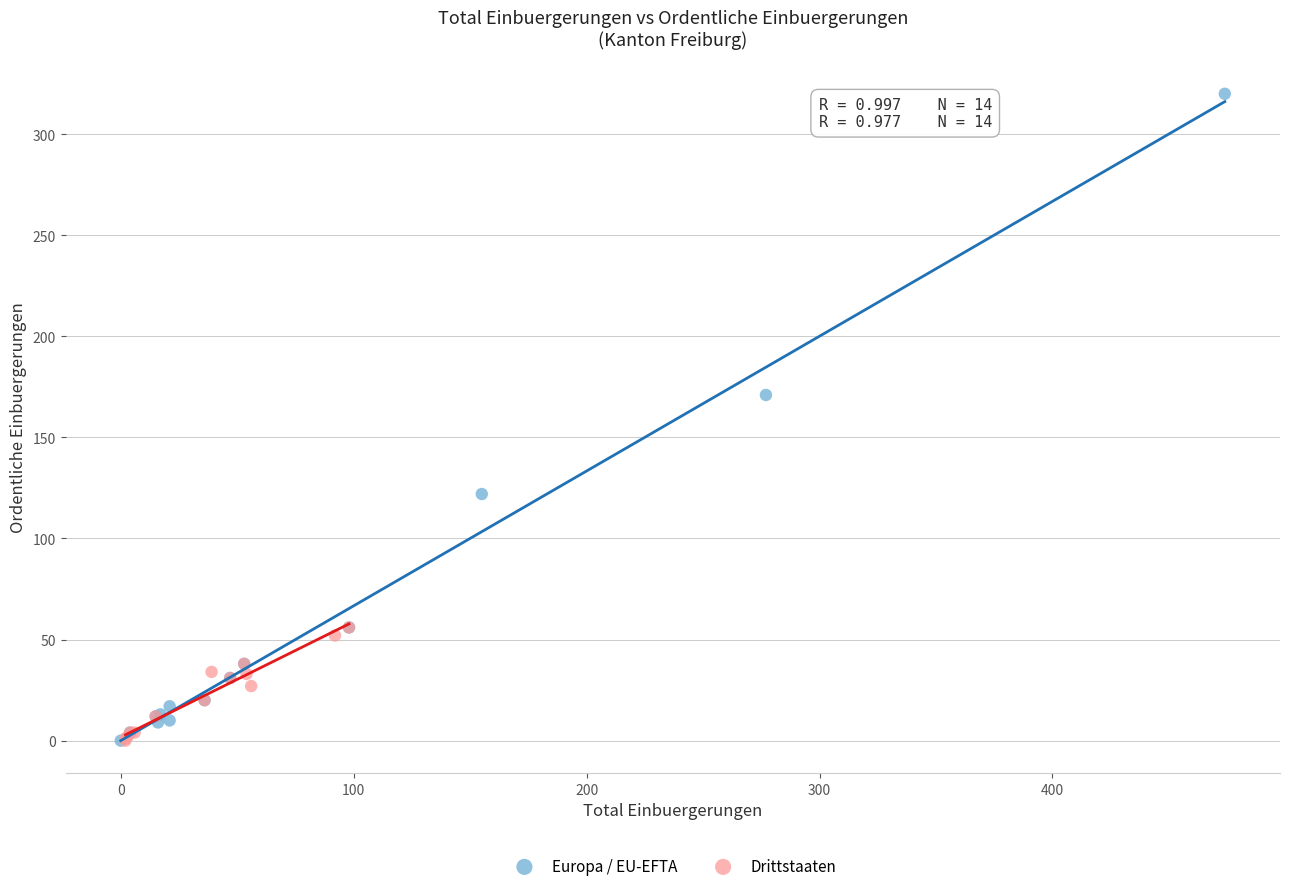

Which series has the widest spread of Y values?

Europa / EU-EFTA